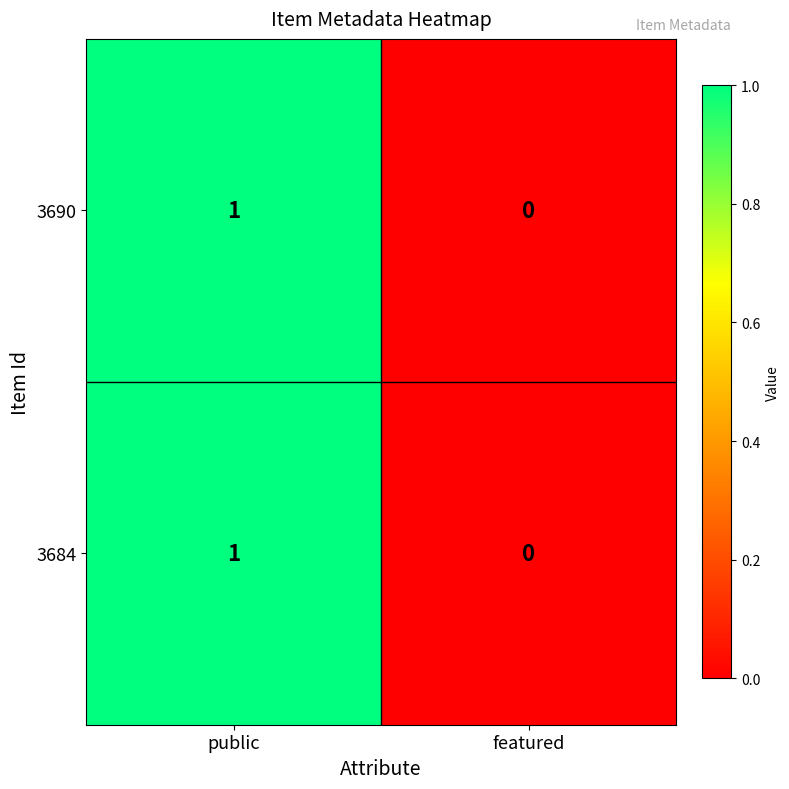

At which category does the chart reach its minimum across all series?

featured